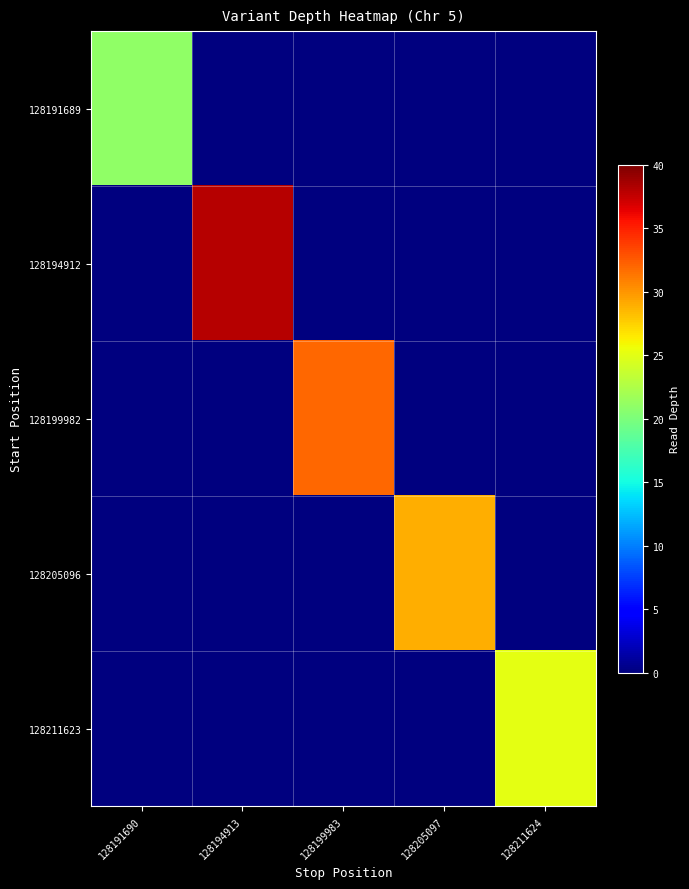

Reading right to left, transcribe all the data shown in this chart.

128191689: 128211624=0	128205097=0	128199983=0	128194913=0	128191690=21
128194912: 128211624=0	128205097=0	128199983=0	128194913=38	128191690=0
128199982: 128211624=0	128205097=0	128199983=32	128194913=0	128191690=0
128205096: 128211624=0	128205097=29	128199983=0	128194913=0	128191690=0
128211623: 128211624=25	128205097=0	128199983=0	128194913=0	128191690=0